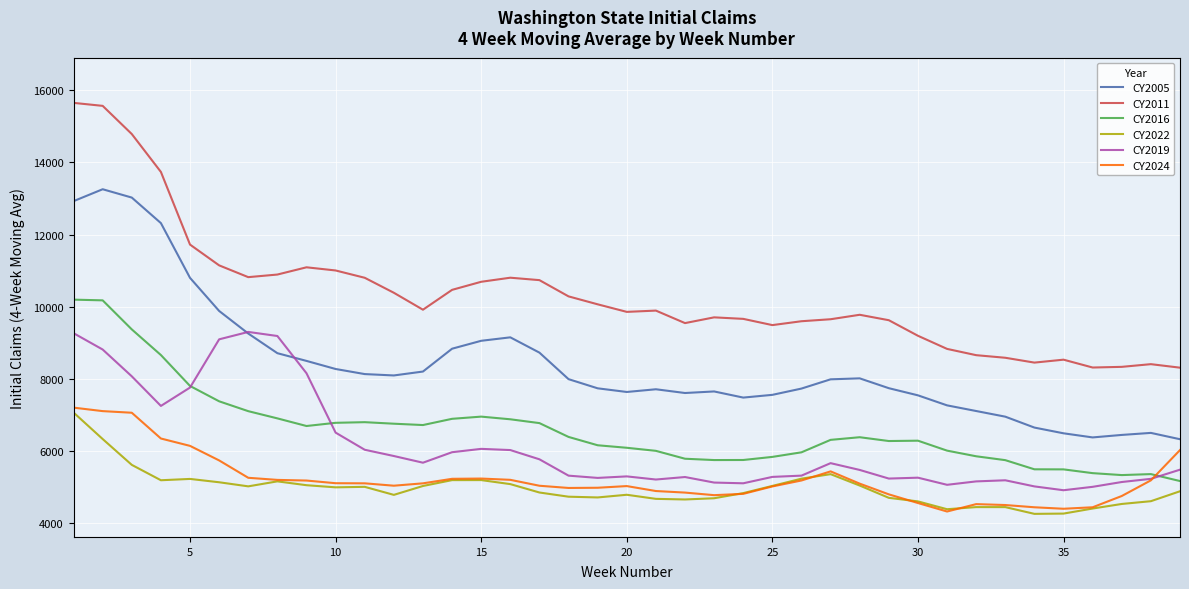

True or false: CY2005 and CY2016 cross at least once.

False